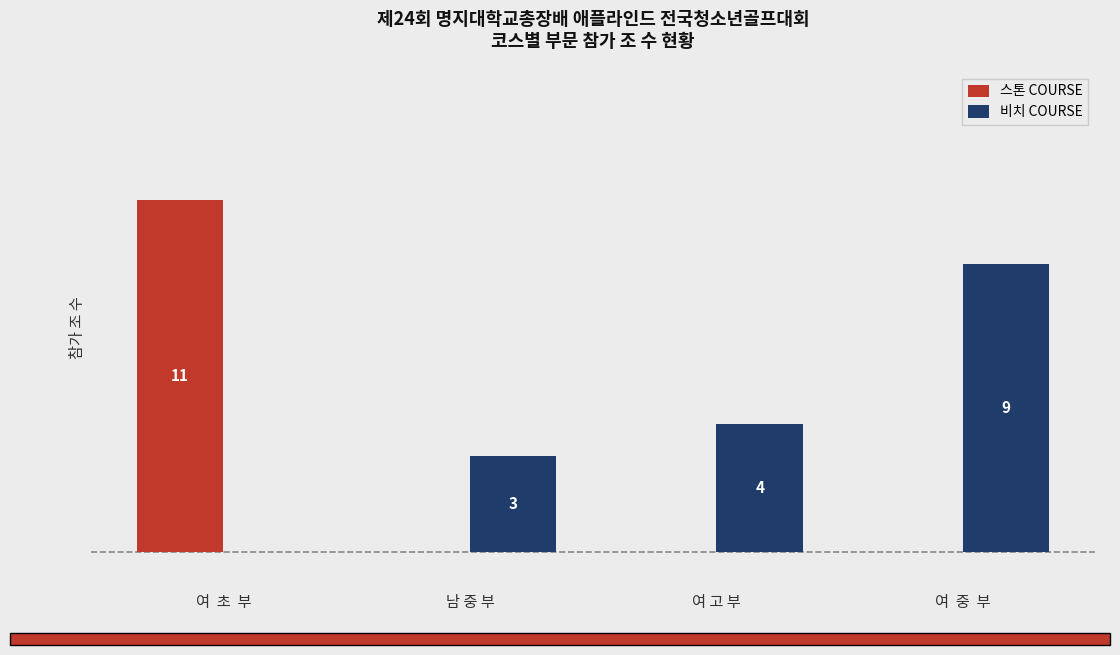

Which label corresponds to the largest value in the chart?

여  초  부